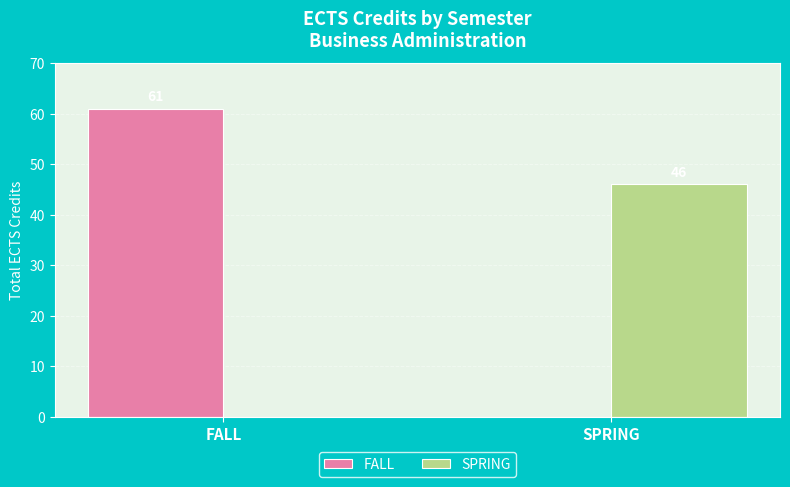

The value of FALL at SPRING is 0. True or false?

True